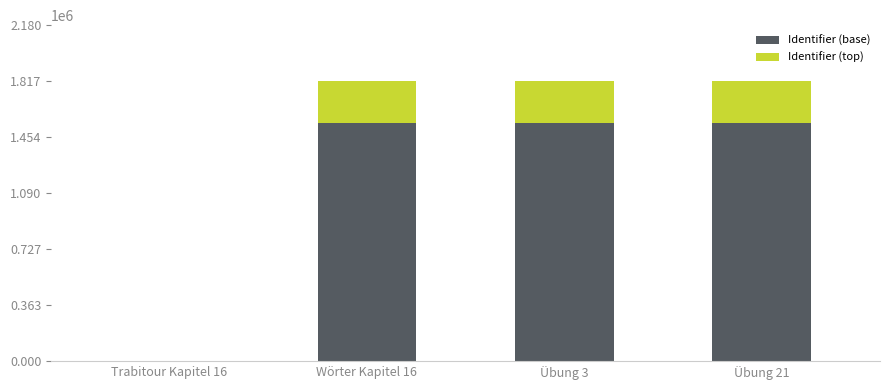

What is the highest value of the Identifier (base) series?

1544350